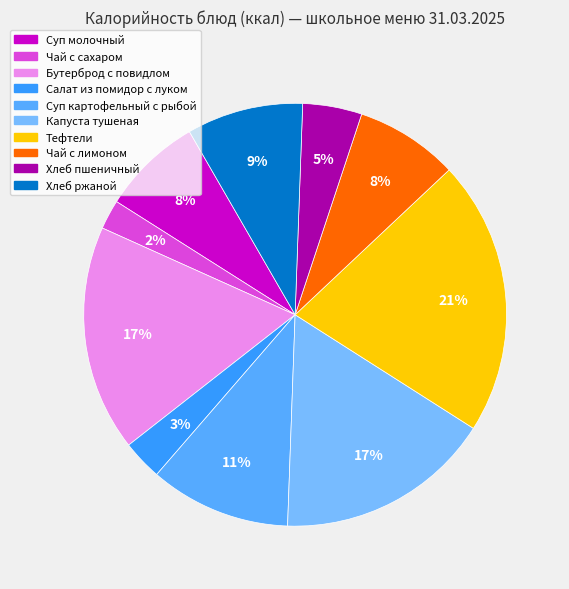

How many slices are in this pie chart?

10